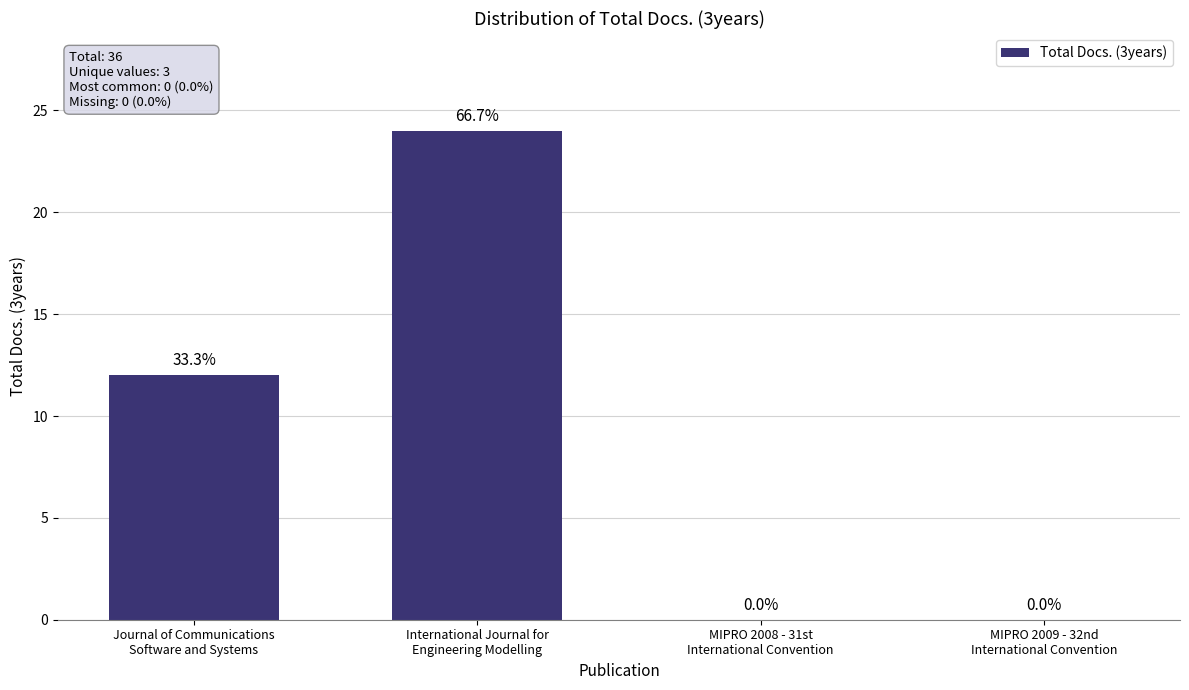

What is the sum of all values?

36